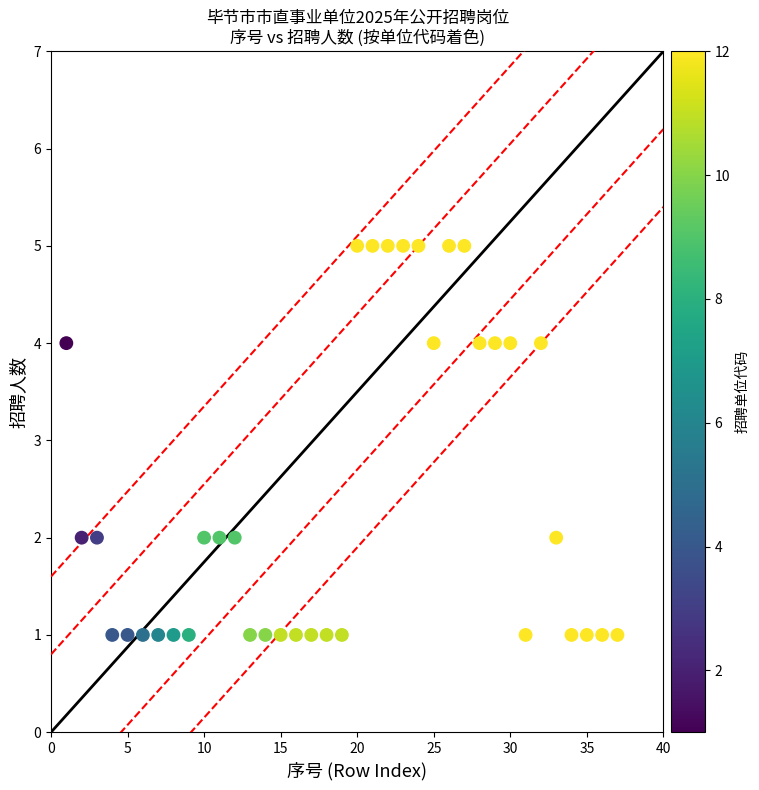

What is the range of Y values (max minus min)?

4